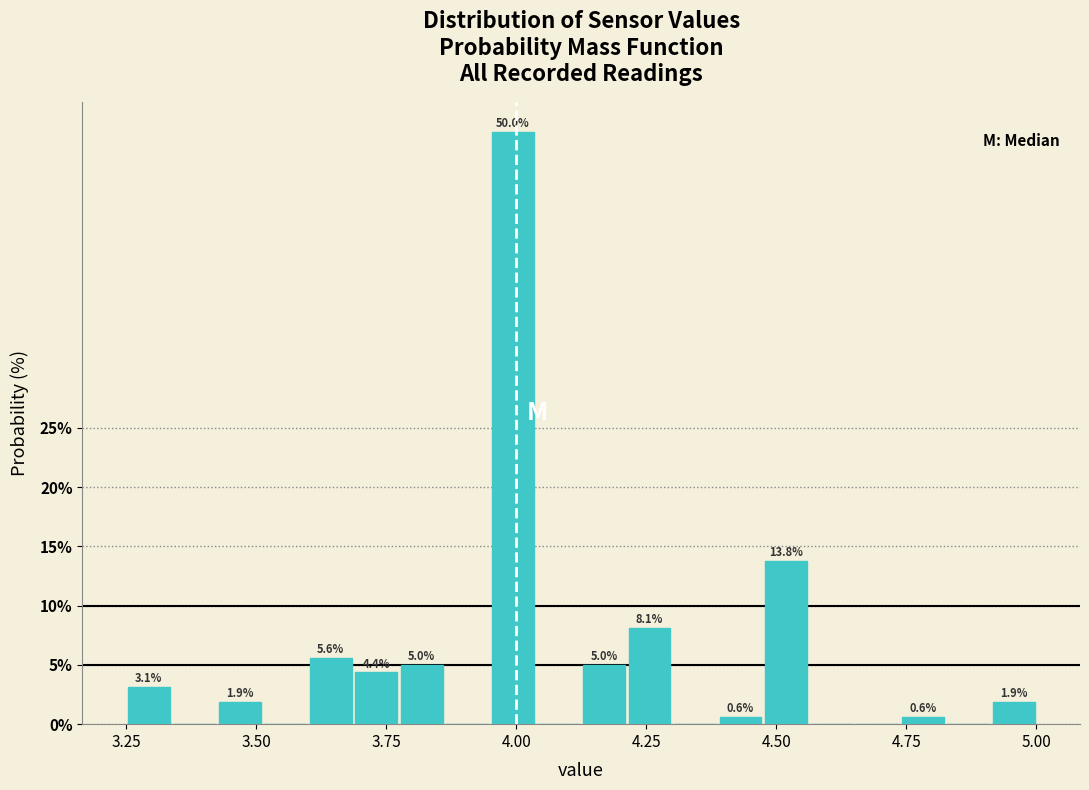

Read against the x-axis, roughly where is the centre of the tallest bar?

4.00